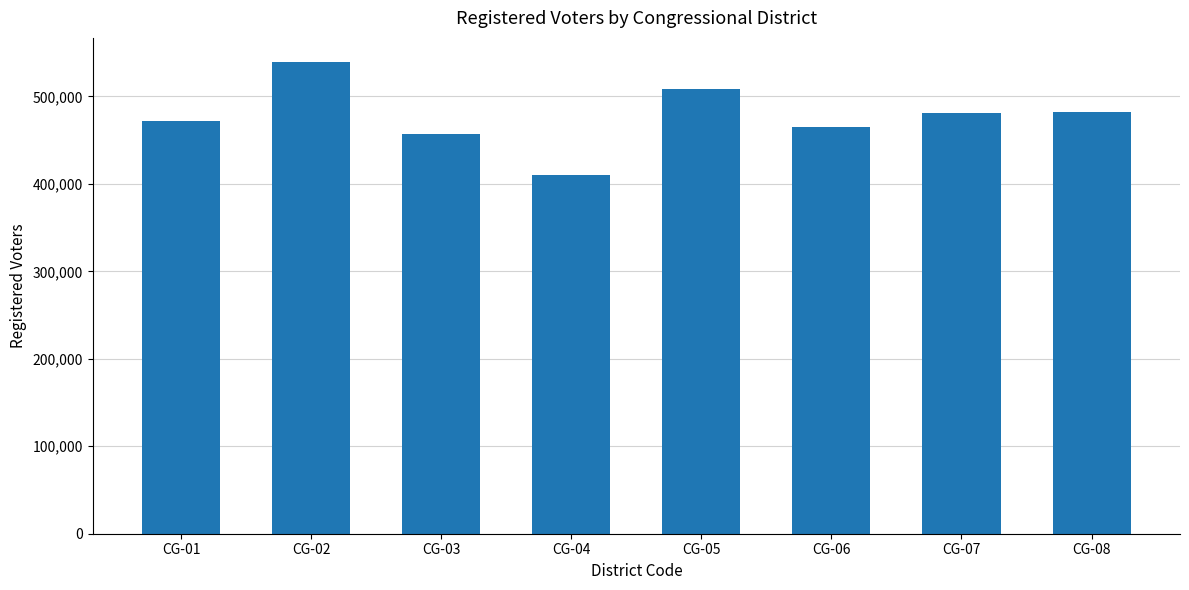

What is the ratio of the value at CG-01 to the value at CG-08?

1.0